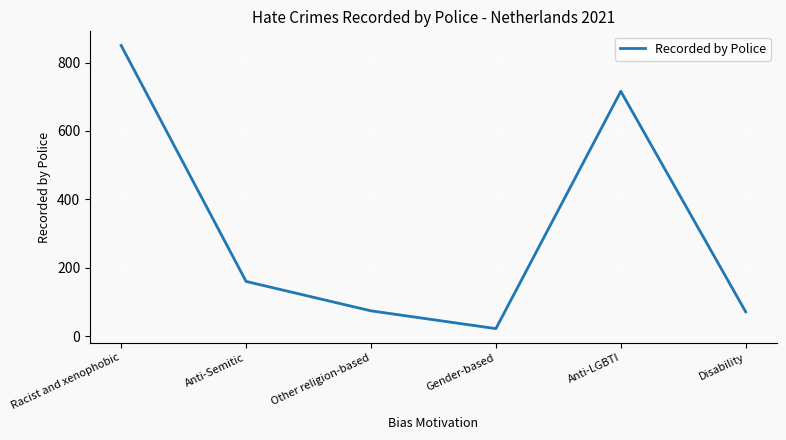

How many lines are shown in the chart?

1